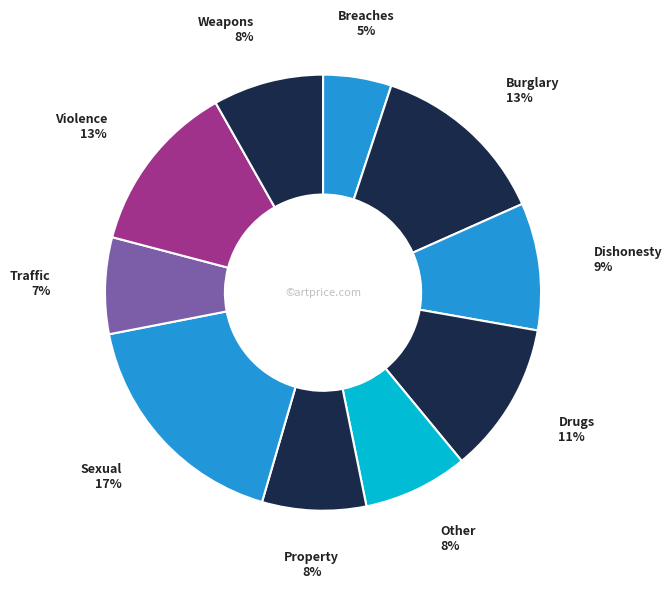

Is it true that Property is 1% of the pie?

False